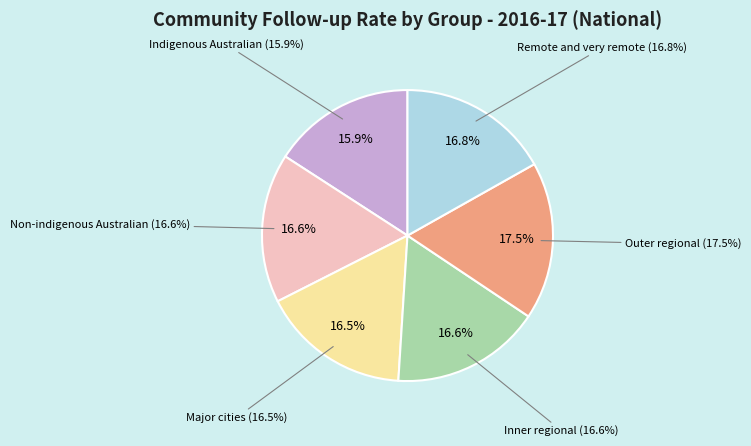

To the nearest percent, what portion does Major cities represent?

17%